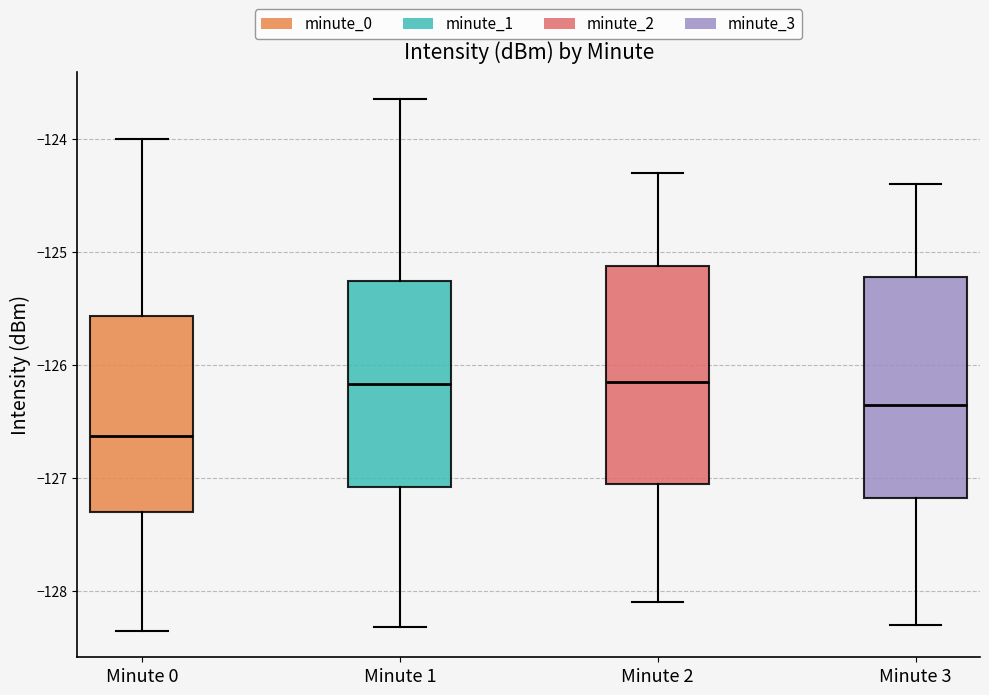

Where does the upper whisker of the box for Minute 2 end on the y-axis? The values are not printed on the chart, so give them approximately, as read against the axis.

-124.3